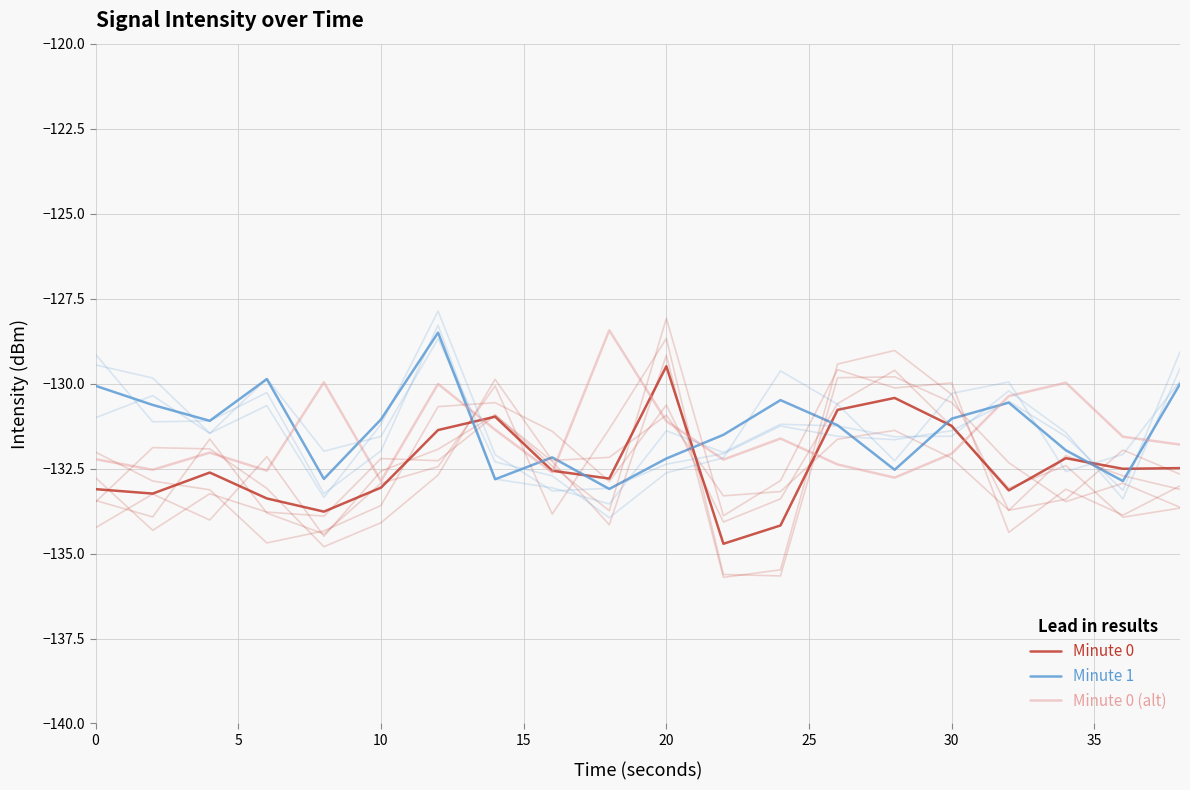

Which series has the largest total across all categories?

Minute 1